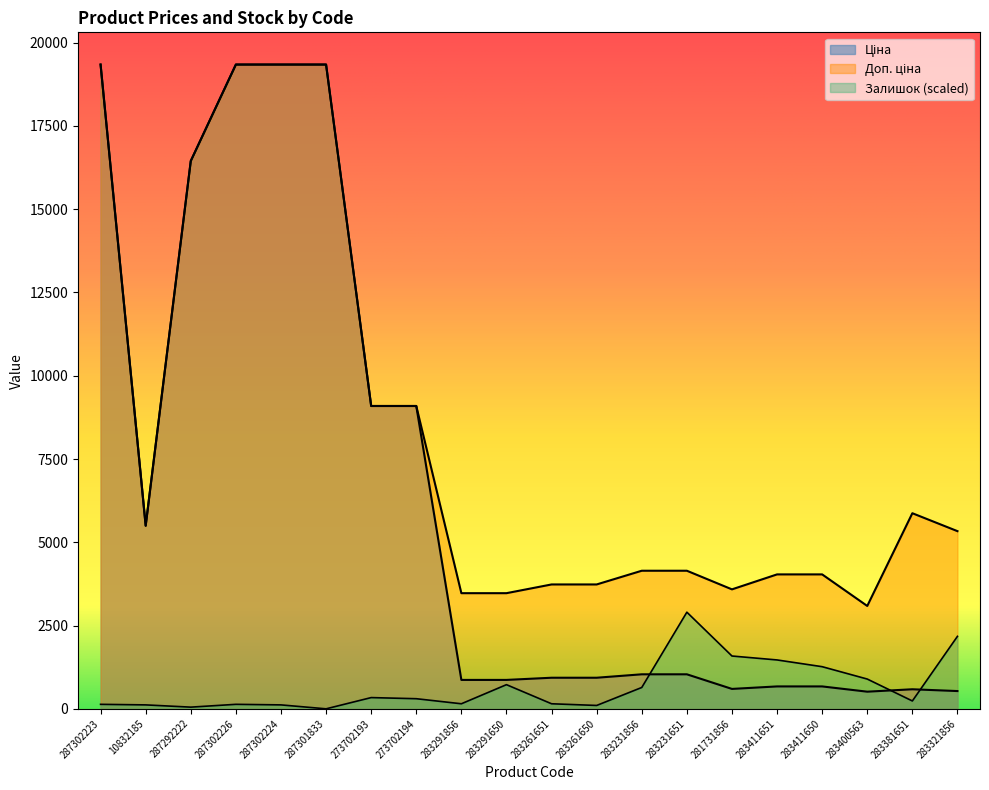

At how many categories does at least one series exceed 6362?

7